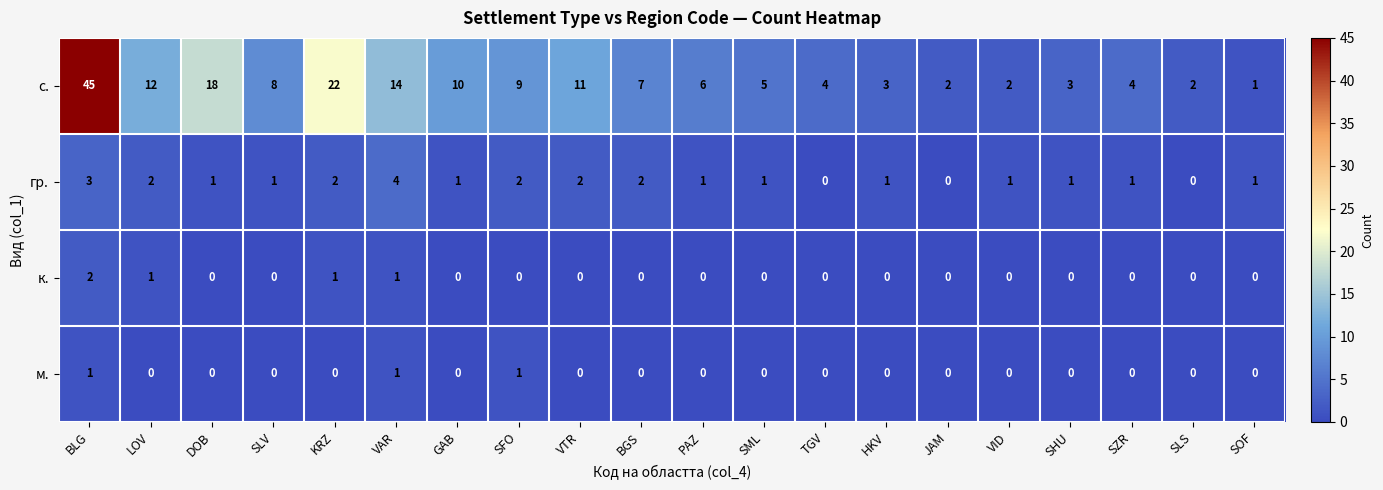

What is the spread (max minus min) of values at KRZ?

22